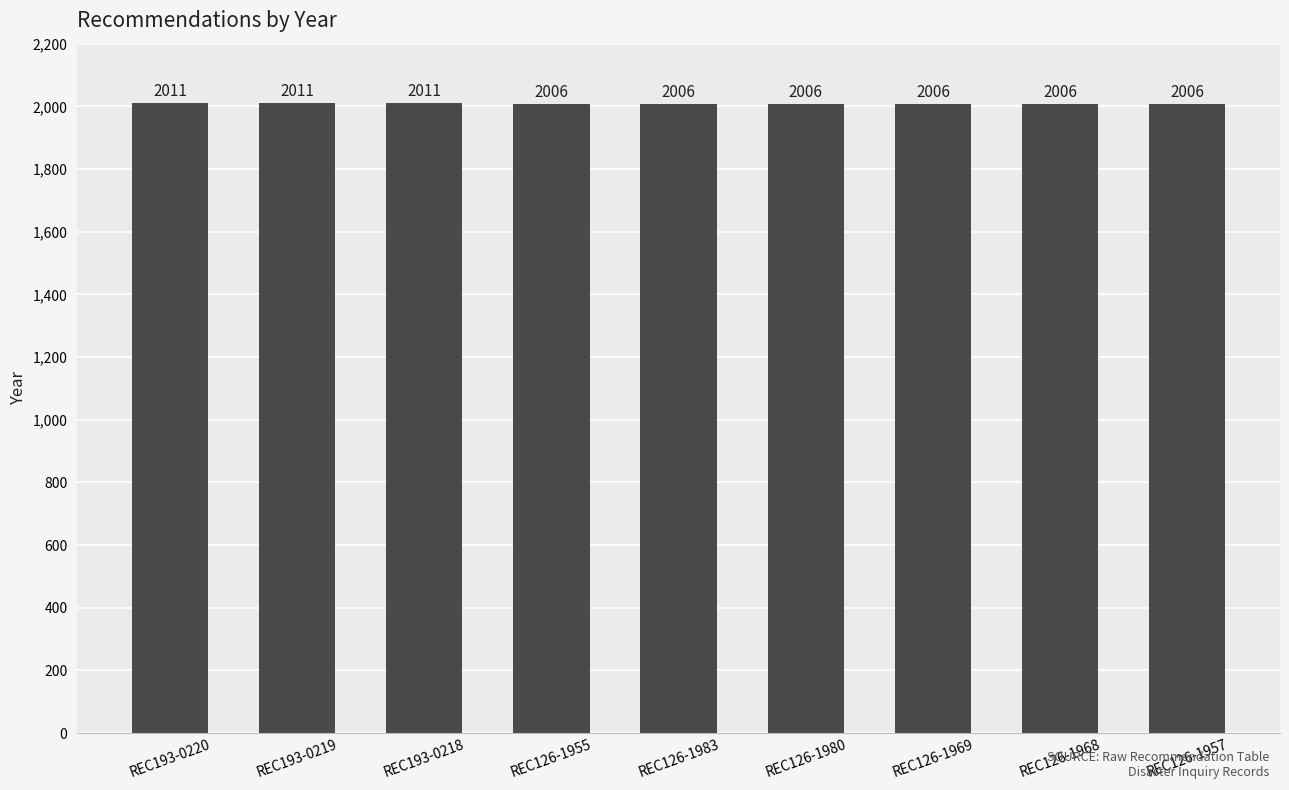

What is the average value?

2008